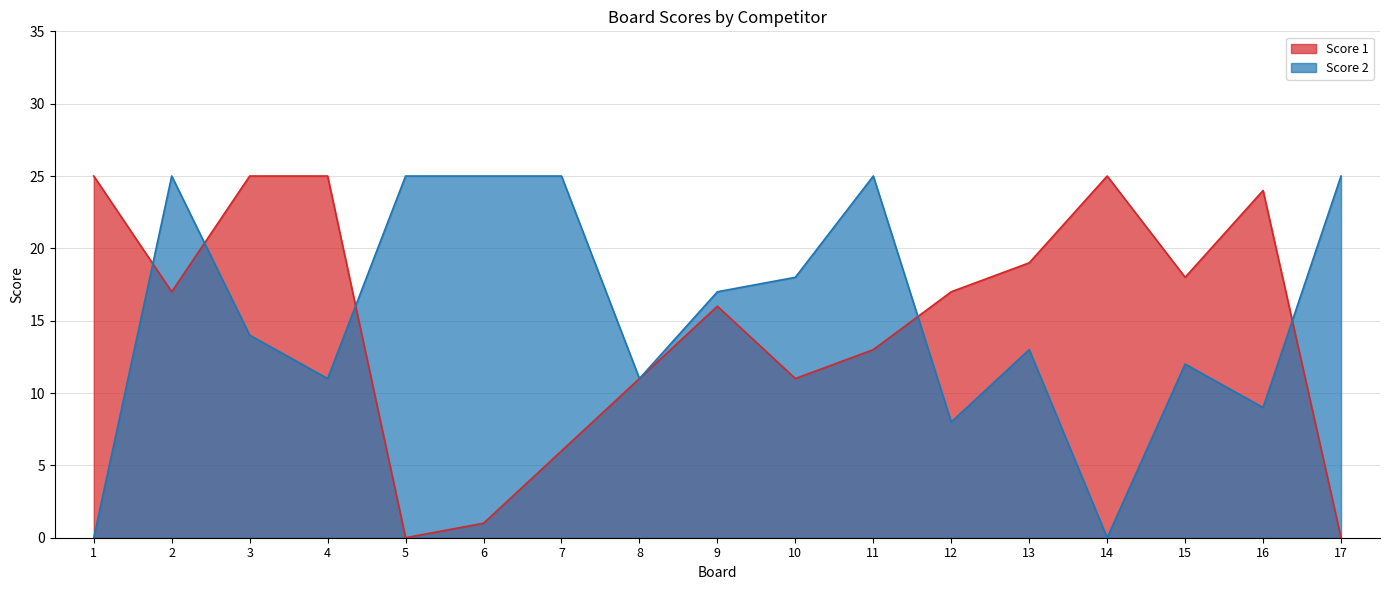

List the labels in order of Score 2 value, smallest first.

1, 14, 12, 16, 4, 8, 15, 13, 3, 9, 10, 2, 5, 6, 7, 11, 17